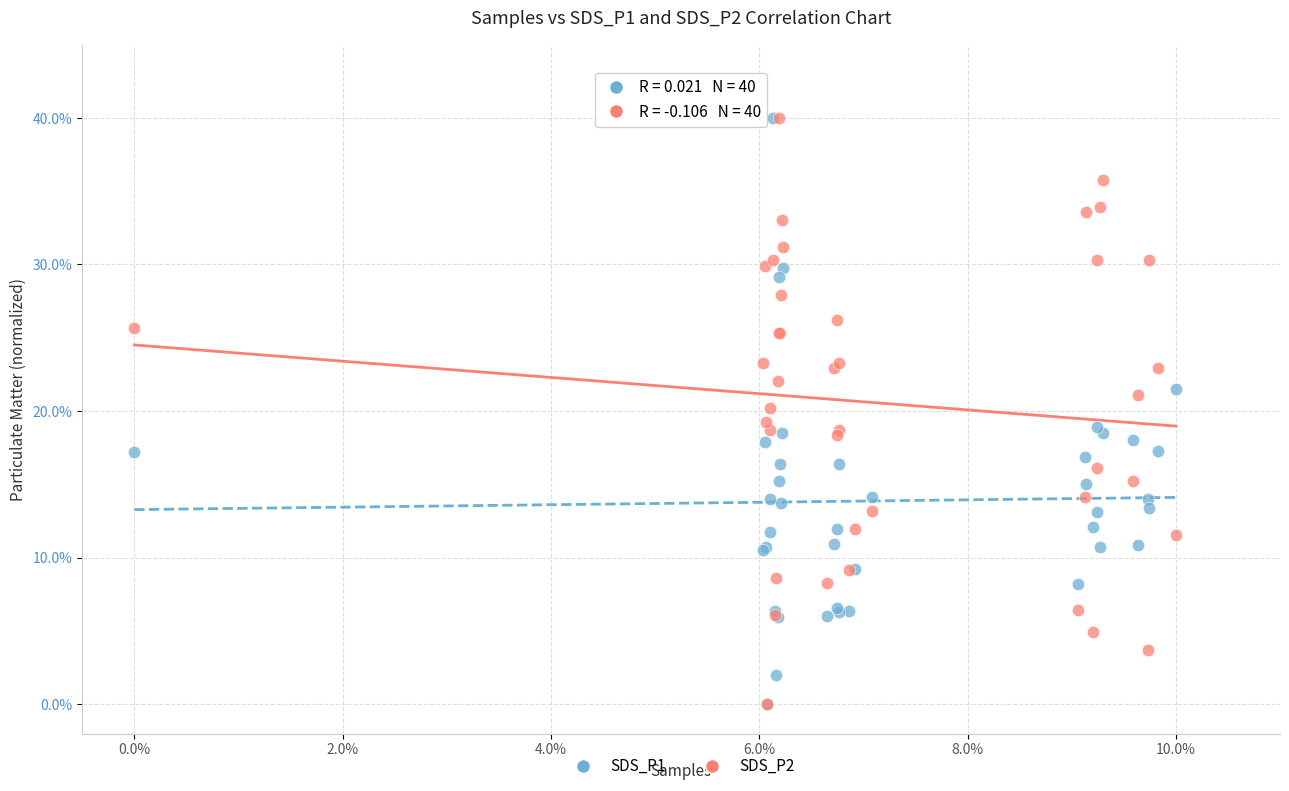

What are all the series names shown in the legend?

SDS_P1, SDS_P2